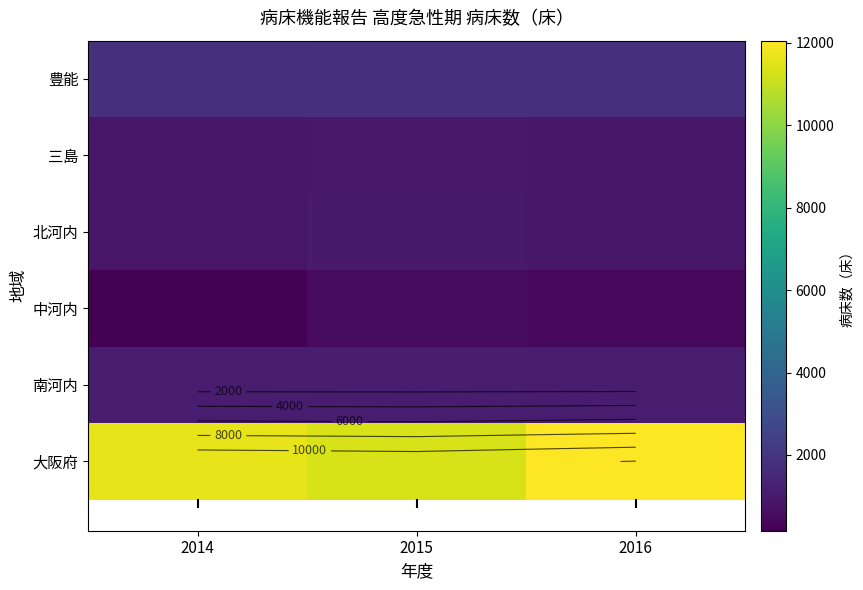

At how many categories does at least one series exceed 1126?

3